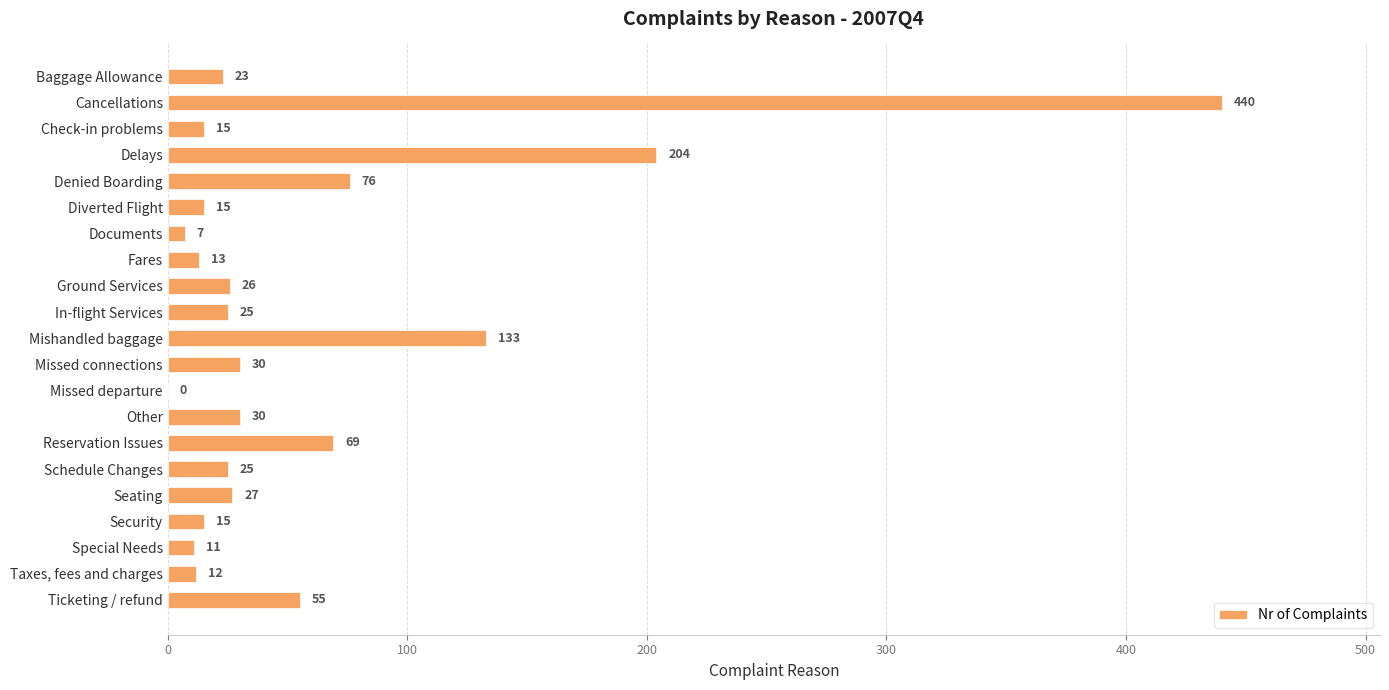

Between Missed departure and Fares, which is larger?

Fares